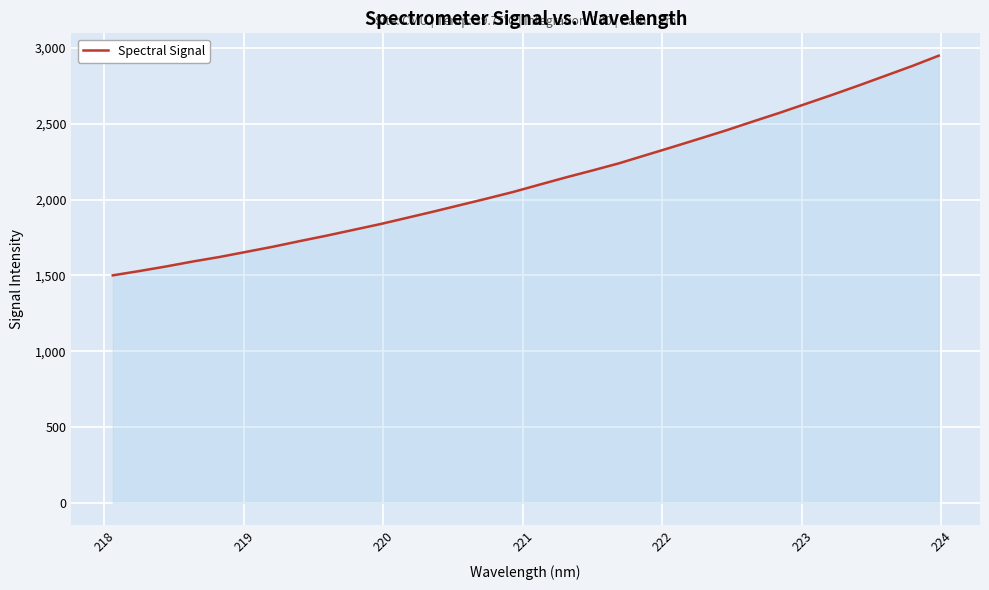

What is the minimum value shown in the chart?

1501.0